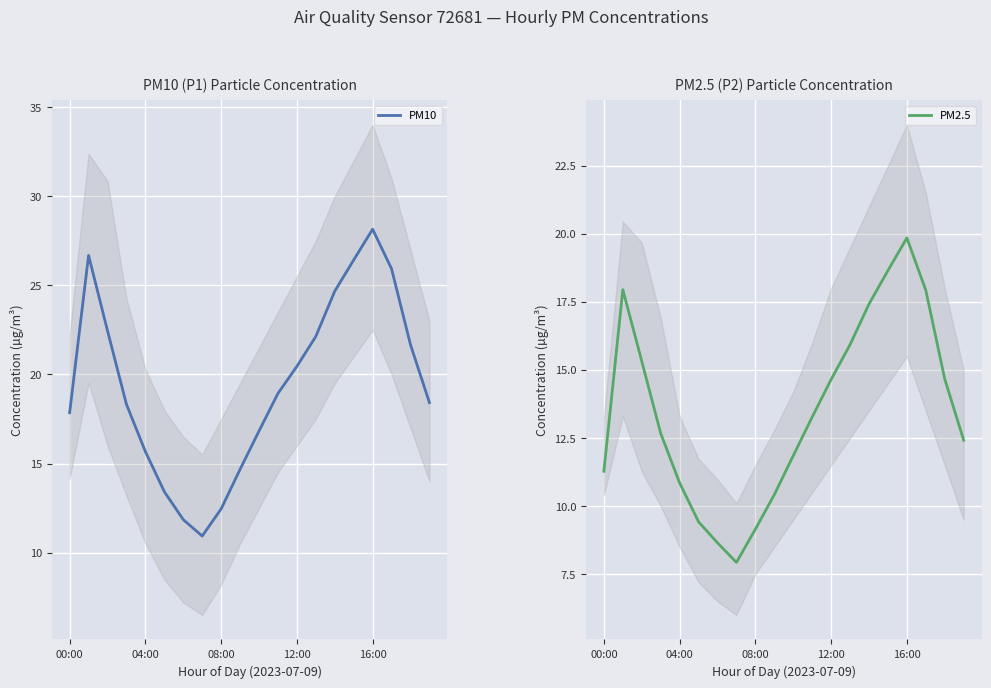

What position from the left is 5?

6